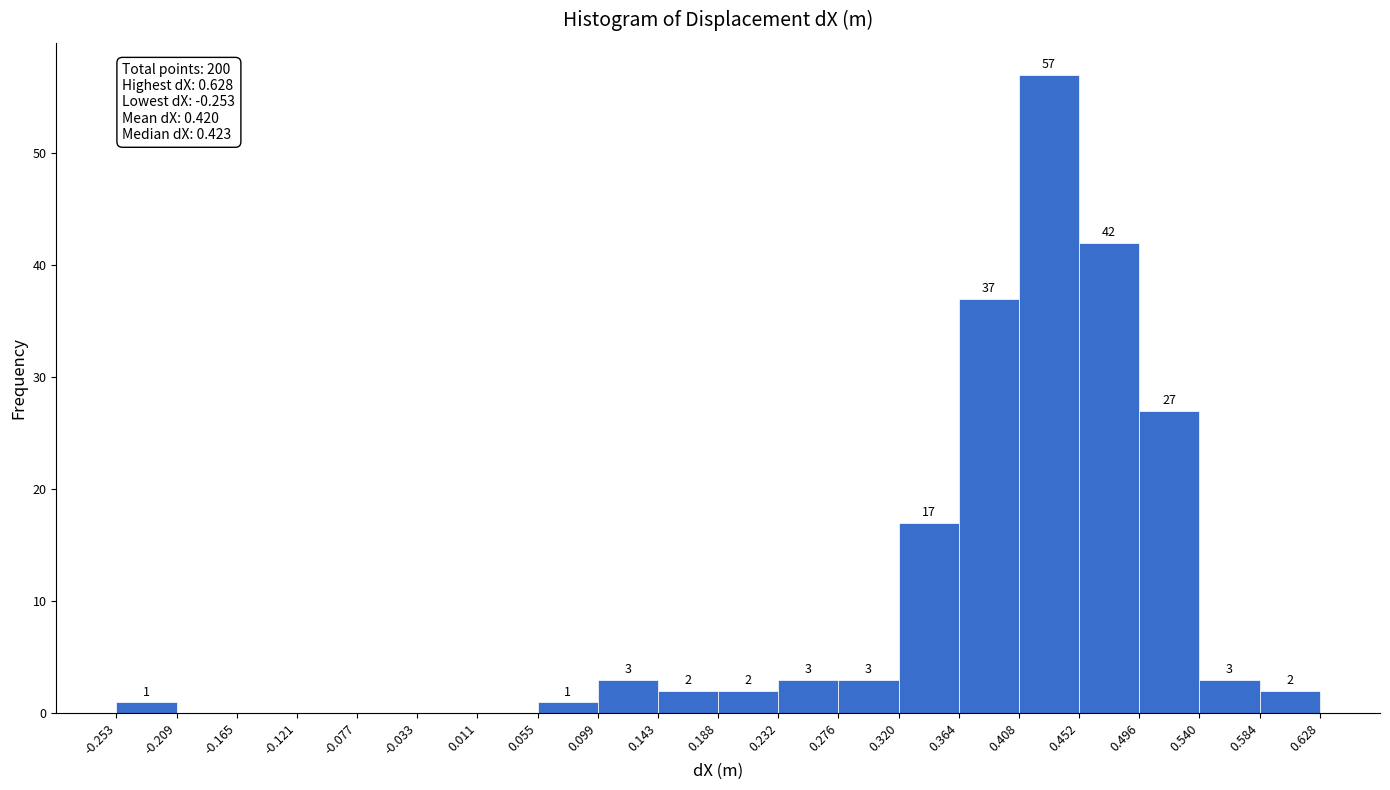

Which range on the x-axis has the tallest bar?

0.408 to 0.452